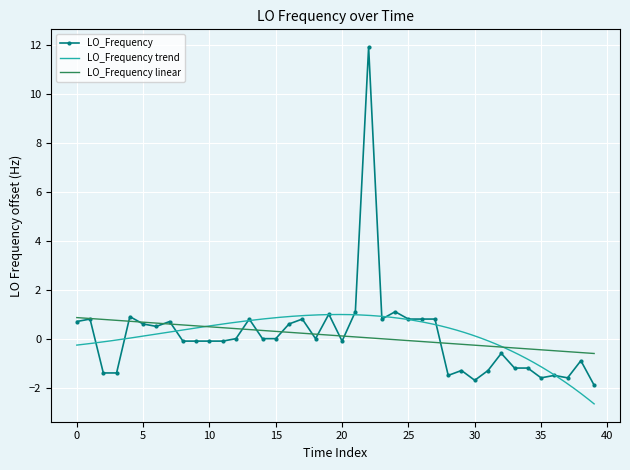

What is the lowest value of the LO_Frequency series?

-1.9